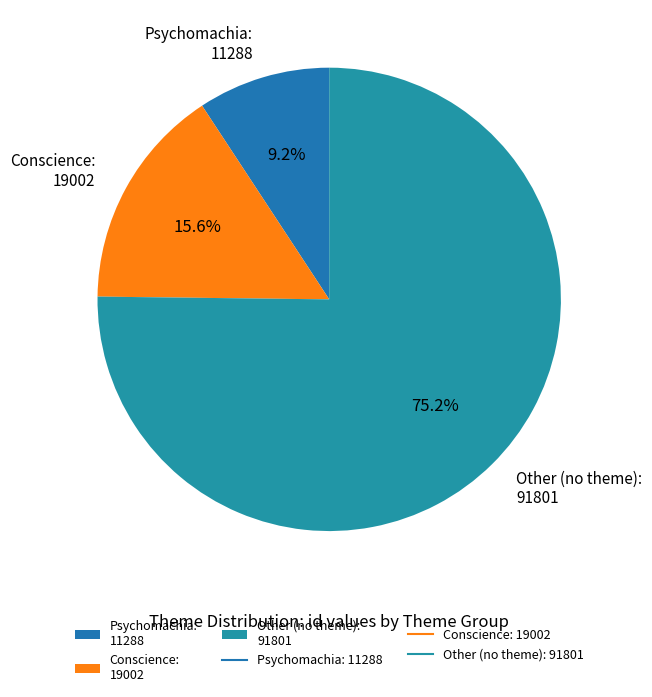

What percentage is NOT represented by Other (no theme): 91801?

24.8%